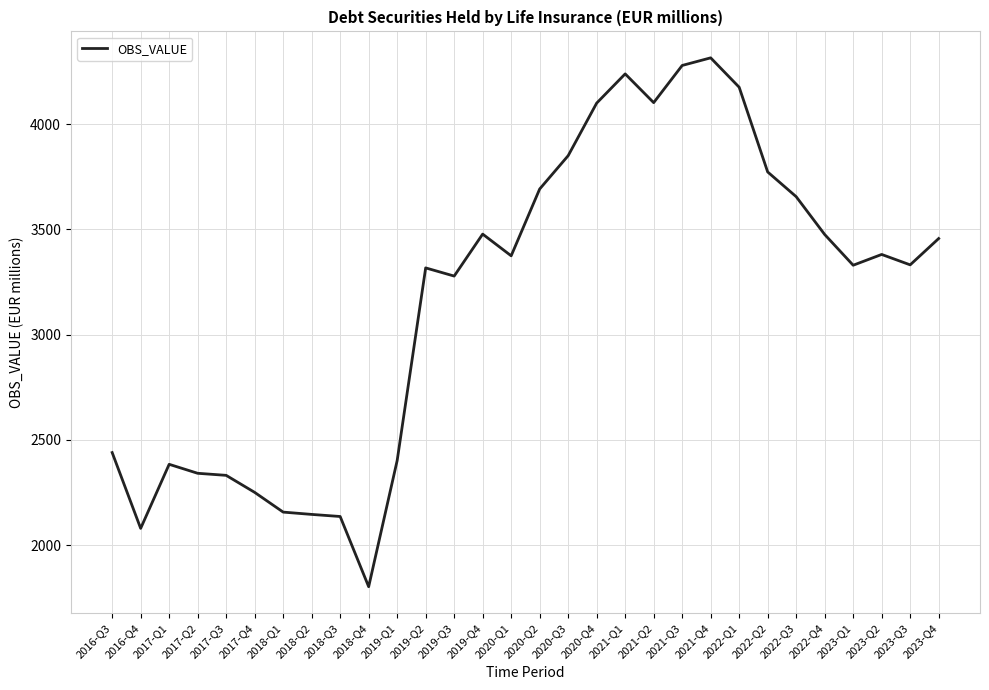

What is the difference between the maximum and minimum values?

2512.6